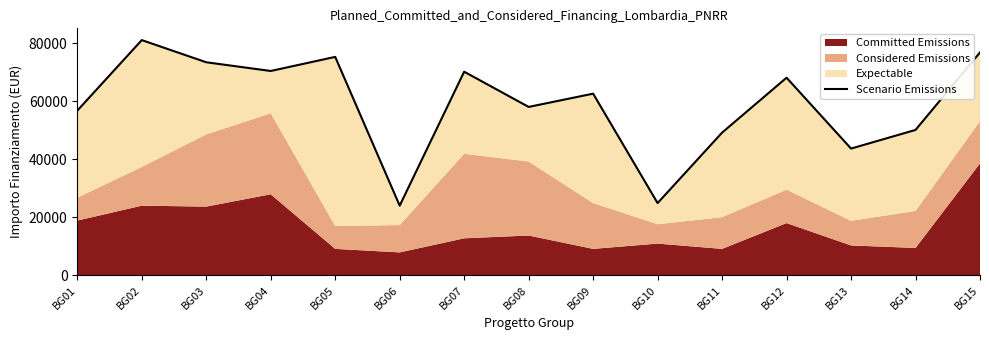

Rank the categories by value from lowest to highest.

BG06, BG10, BG13, BG11, BG14, BG01, BG08, BG09, BG12, BG07, BG04, BG03, BG05, BG15, BG02